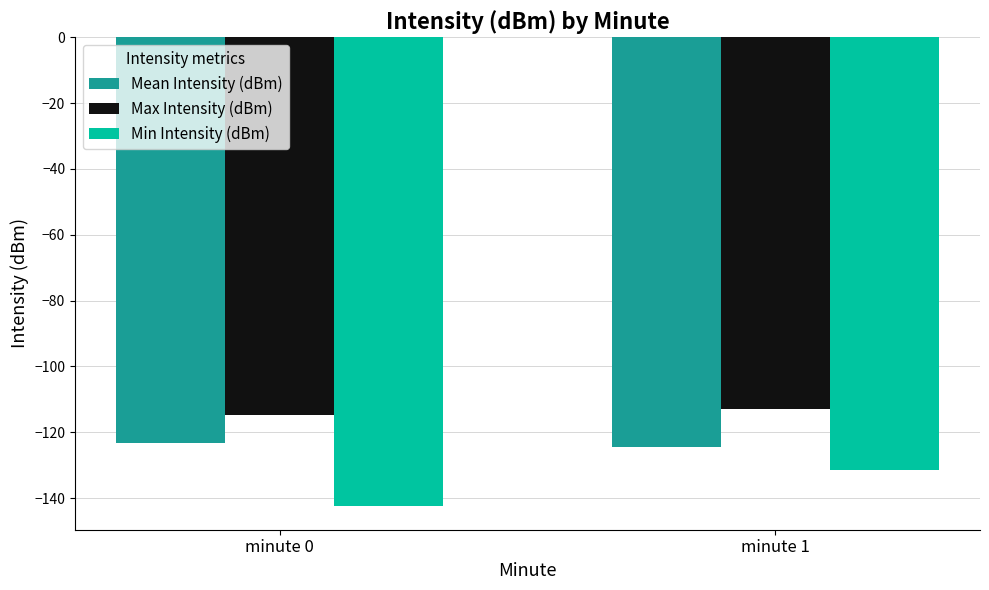

What is the value of the Mean Intensity (dBm) bar at the 2nd from the left?

-124.6